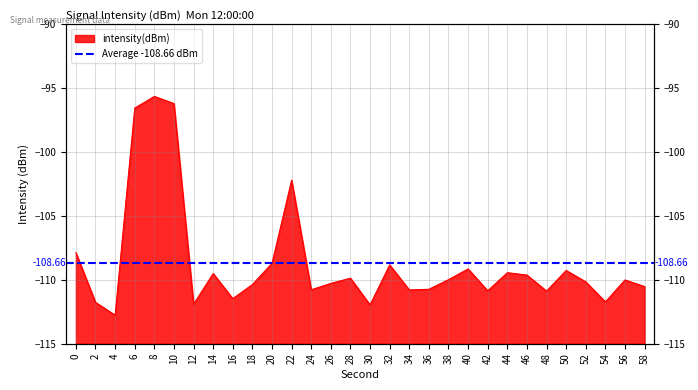

Which label corresponds to the largest value in the chart?

8